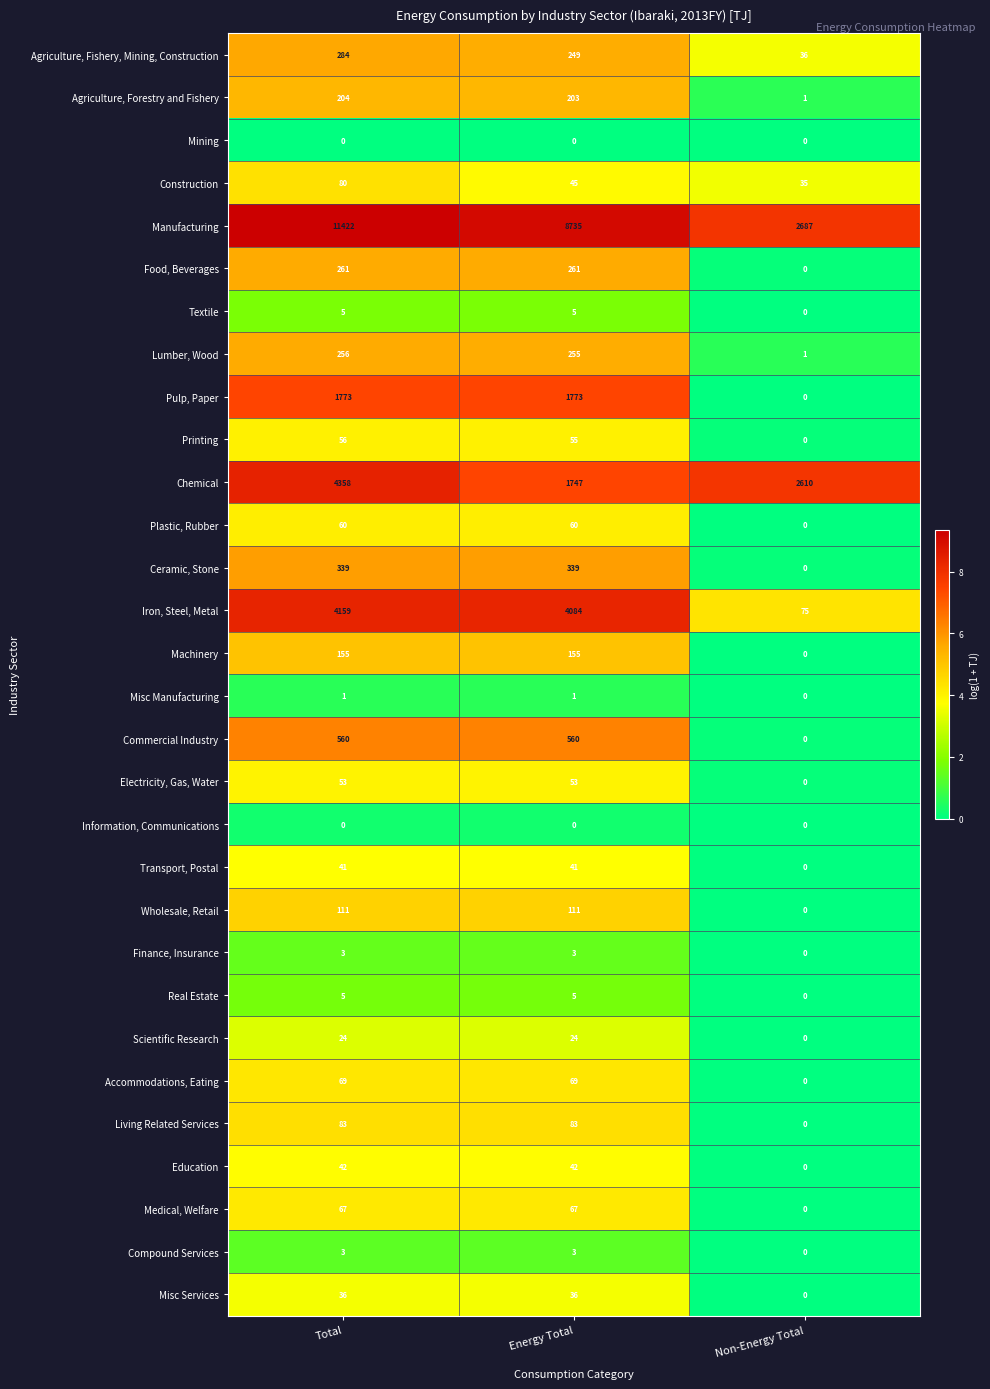

Between Total and Non-Energy Total, which series saw the biggest shift?

Manufacturing